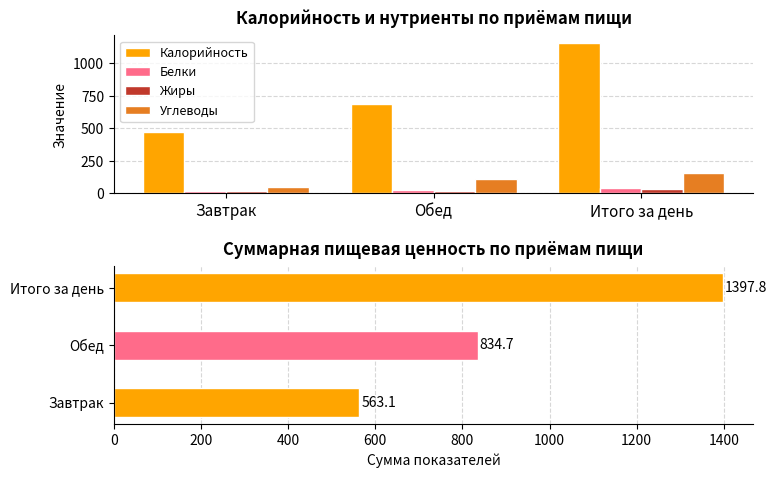

Where is Углеводы nearest to the value 105?

Обед